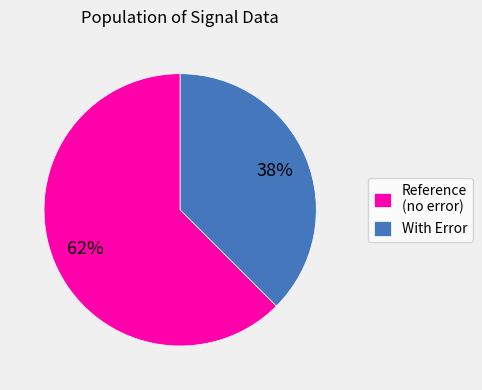

How many slices are in this pie chart?

2